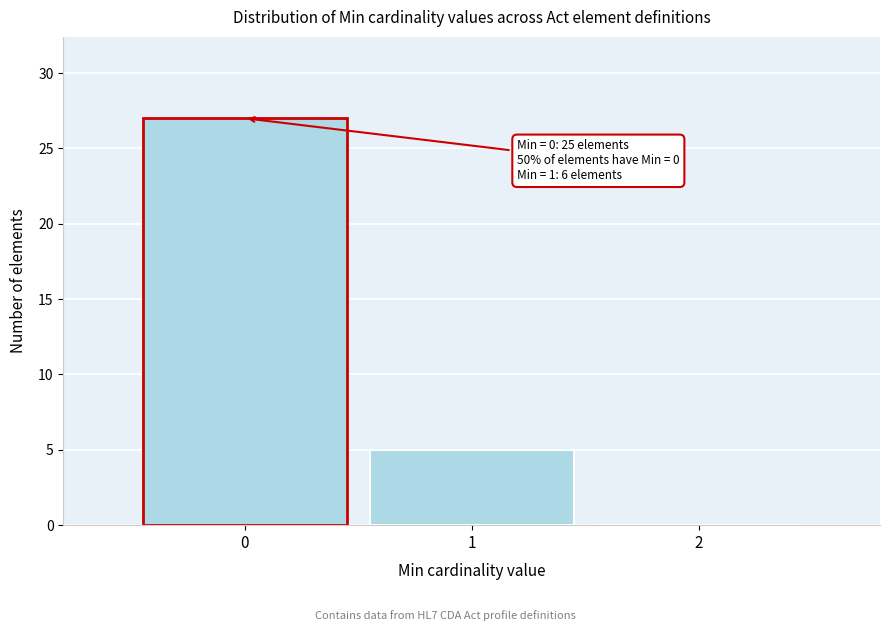

Which range on the x-axis has the tallest bar?

-0.5 to 0.5